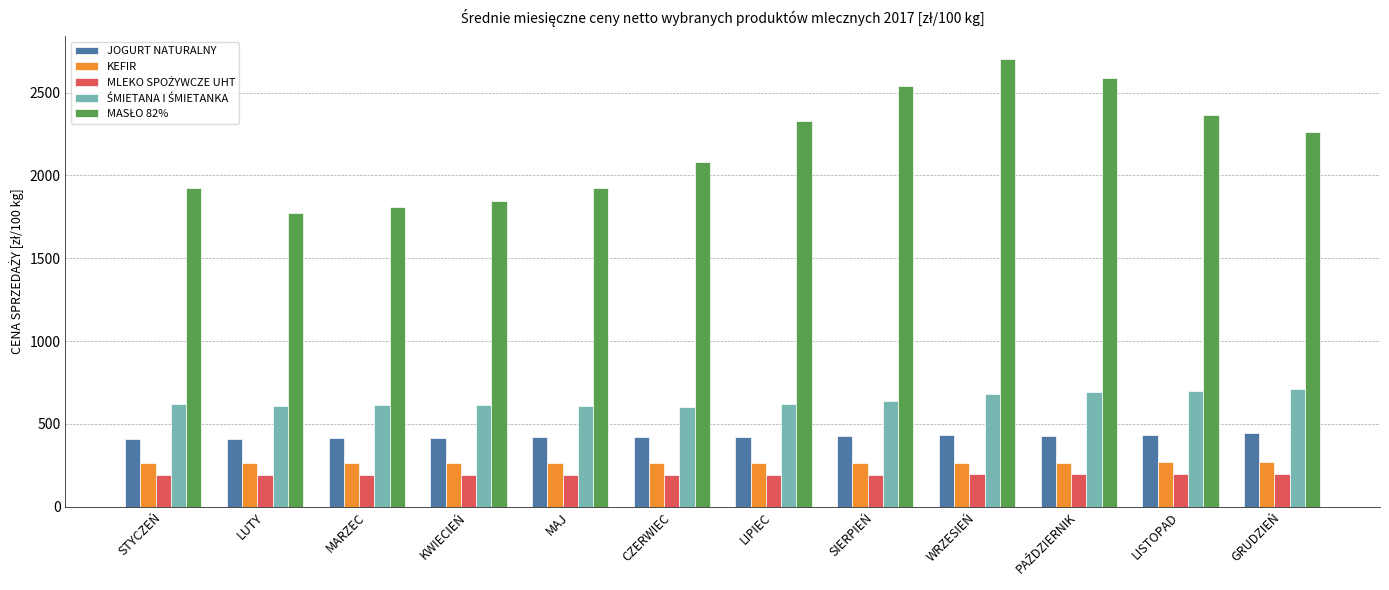

What is the sum of all KEFIR values?

3182.7